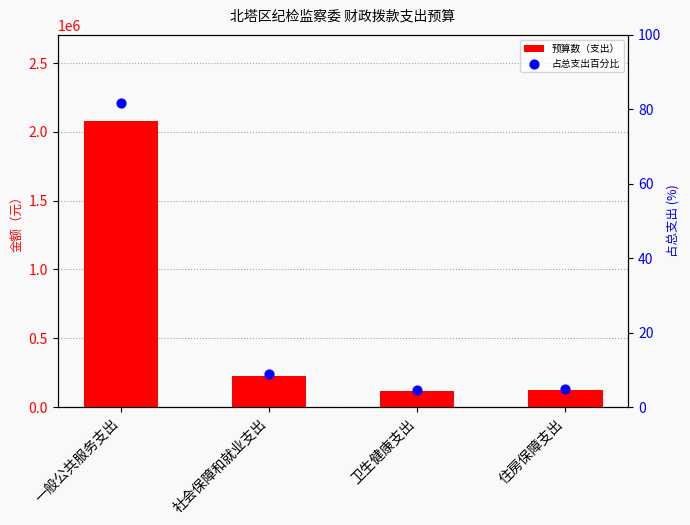

What is the total value across all series at 社会保障和就业支出?

226995.9